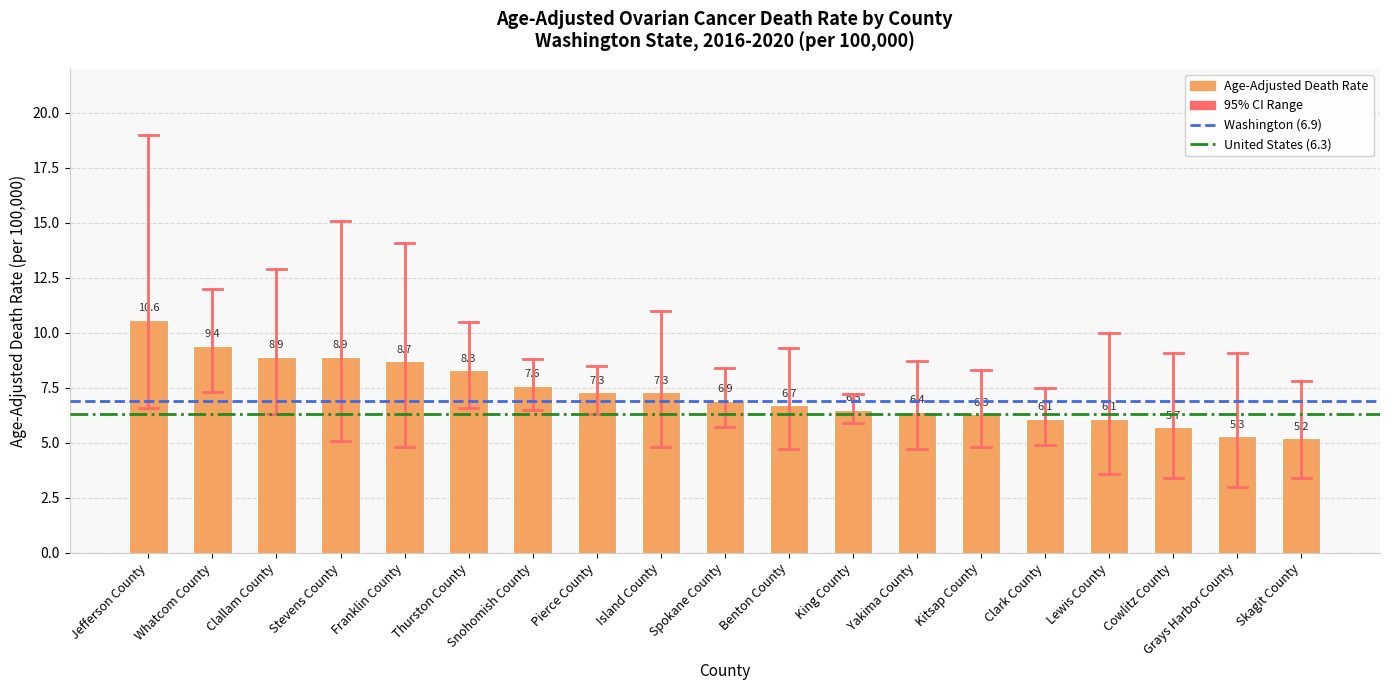

What is the minimum value shown in the chart?

5.2